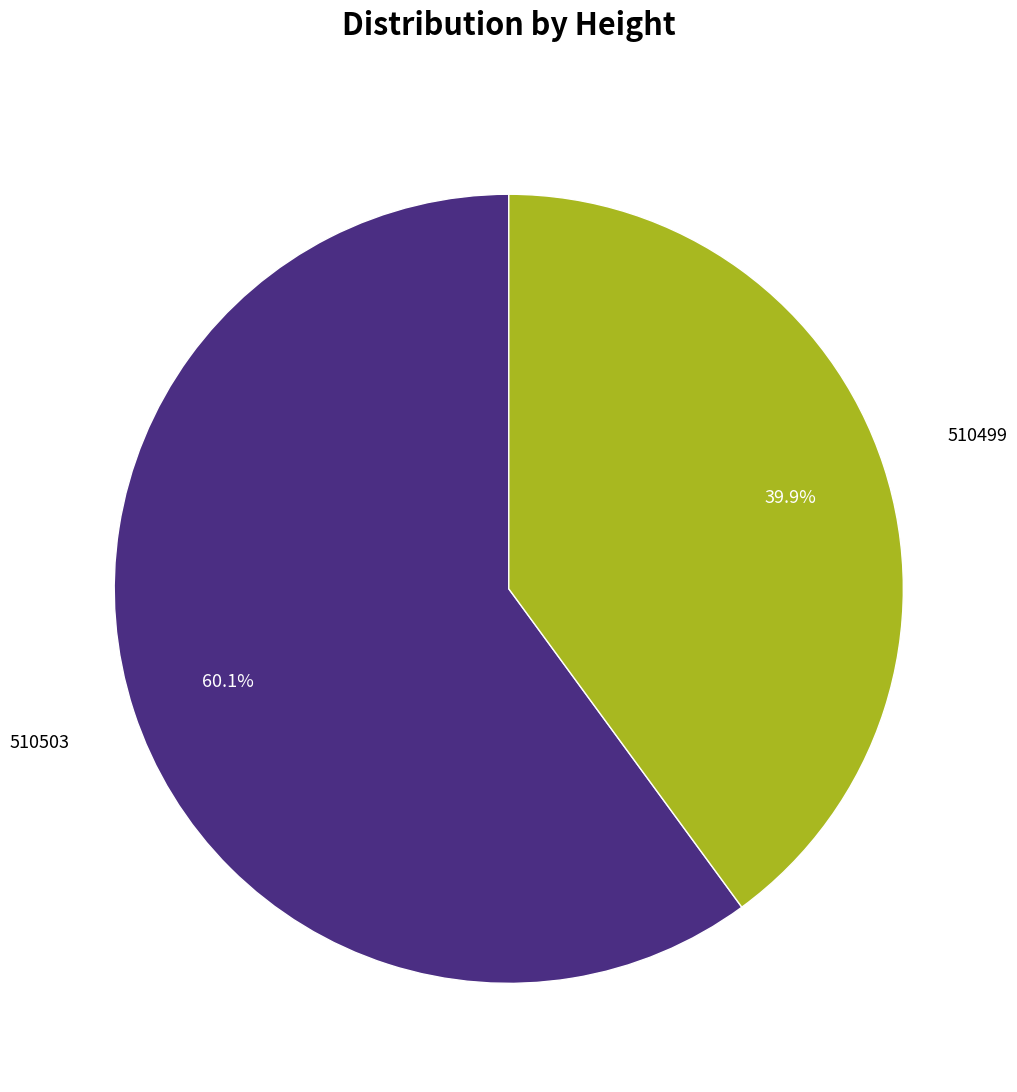

How many slices are in this pie chart?

2